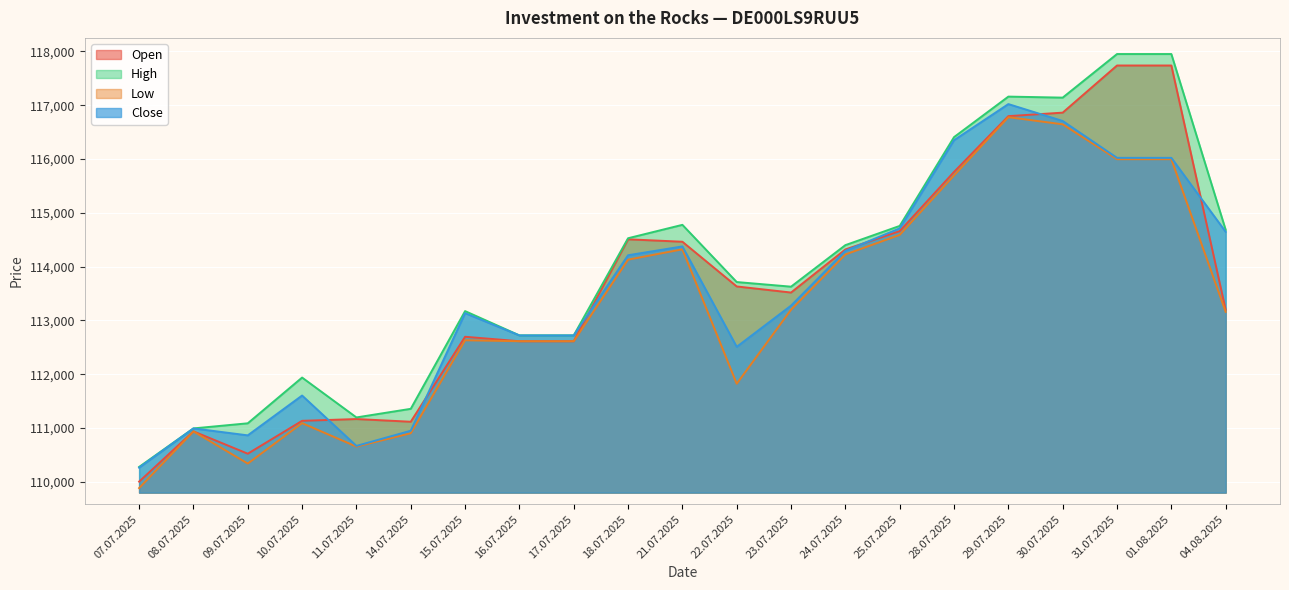

What are all the series names shown in the legend?

Open, High, Low, Close